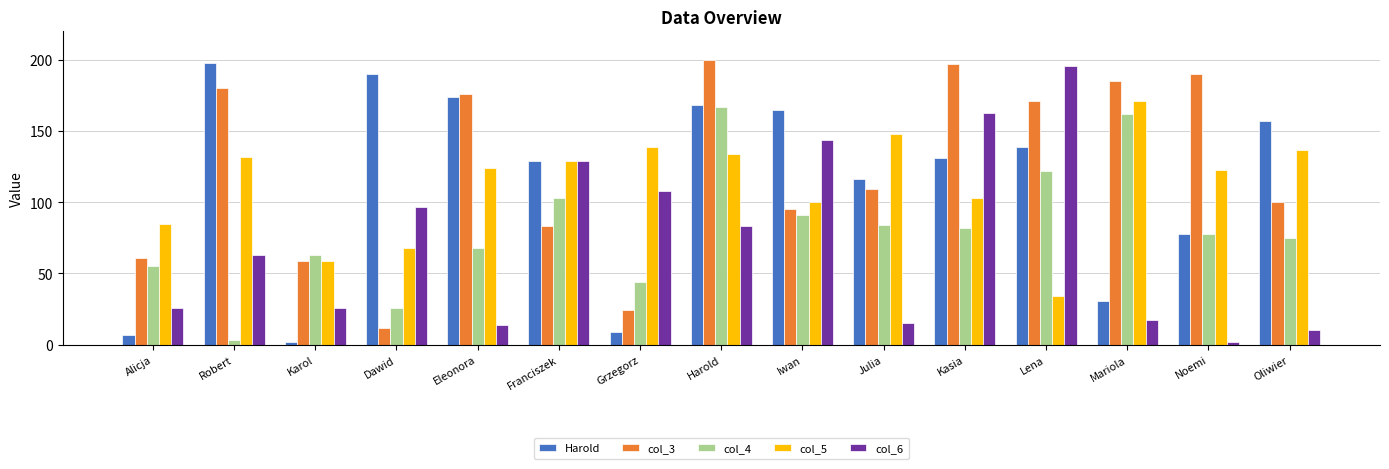

What is the difference between the maximum and minimum values in the col_4 series?

164